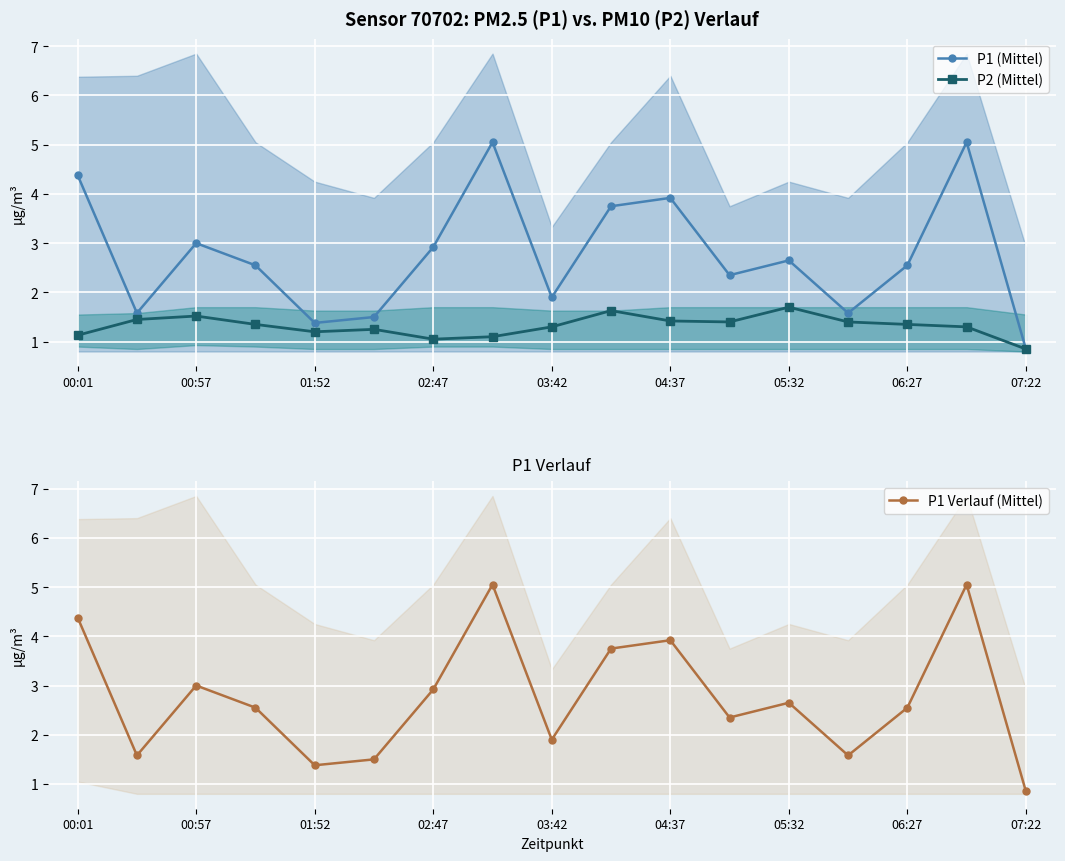

The P1 (Mittel) series shows 3.6 at 05:32. True or false?

False